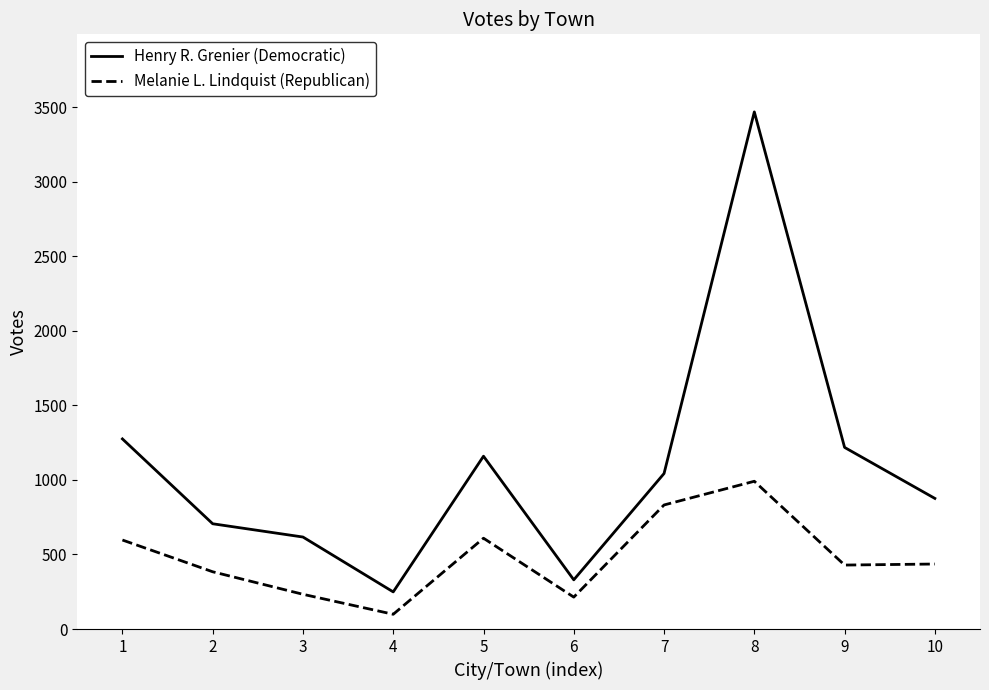

The value of Melanie L. Lindquist (Republican) at 9 is 720. True or false?

False